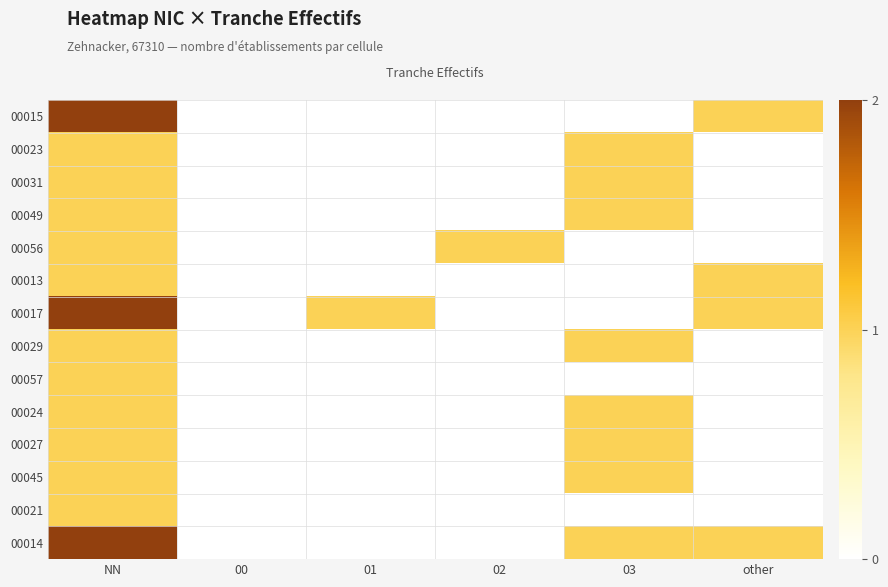

Count the number of categories in the chart.

6